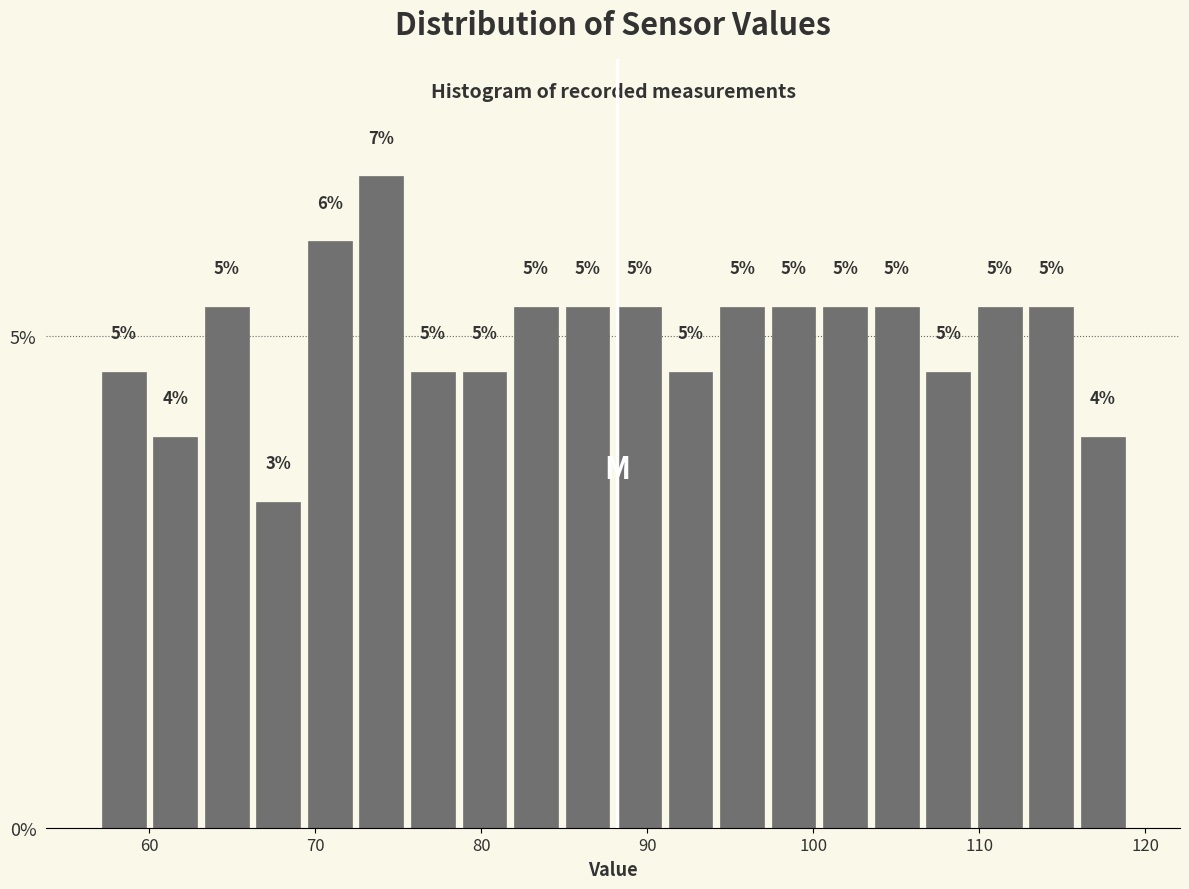

Around what value on the x-axis is the tallest bar? Give the approximate position of its centre, as read against the axis.

74